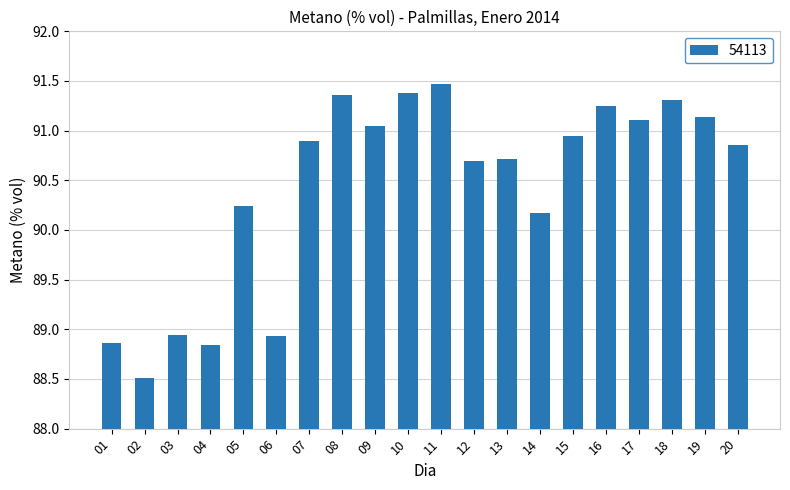

Which has a higher value, 12 or 02?

12